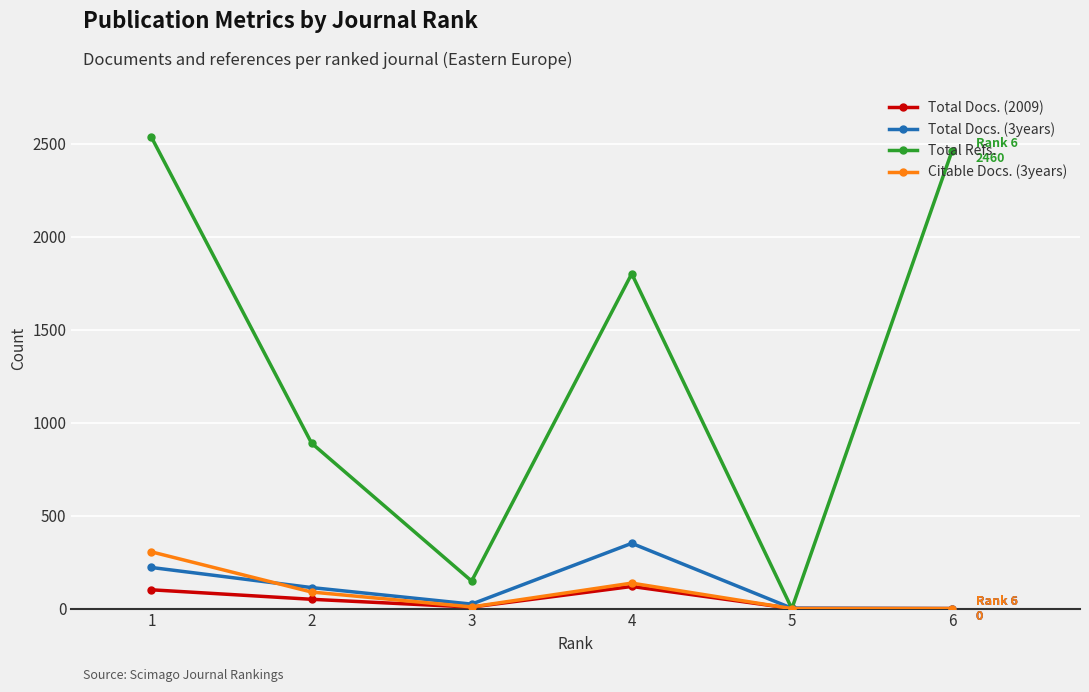

List the labels in order of Total Refs. value, largest first.

1, 6, 4, 2, 3, 5